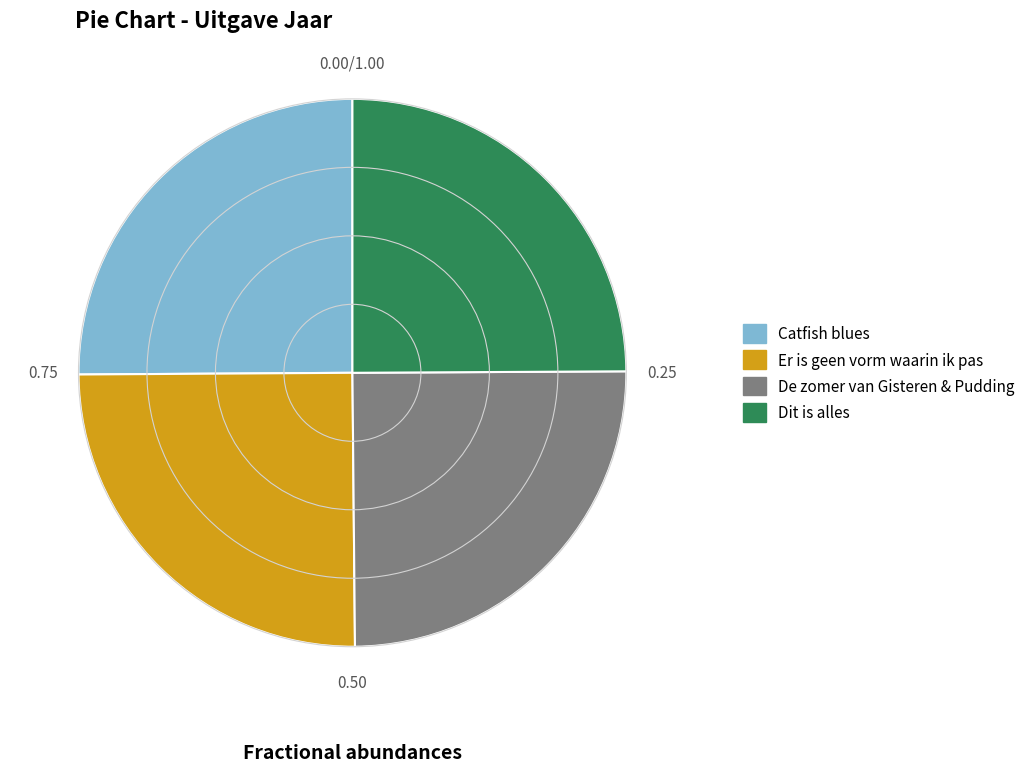

What is the ratio of the value at De zomer van Gisteren & Pudding to the value at Catfish blues?

1.0